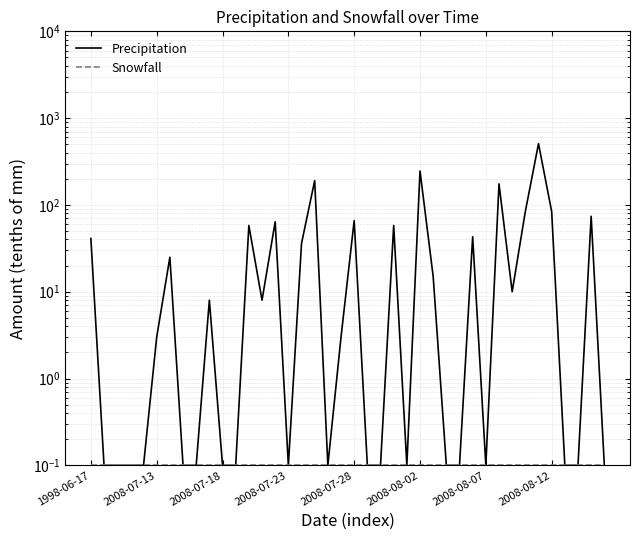

How many interior local peaks does the Precipitation series have?

12